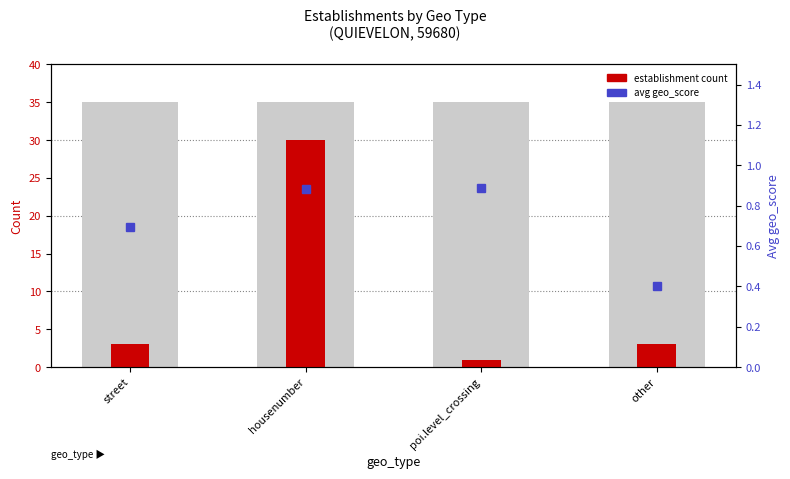

Is it true that the value at street is 3?

True